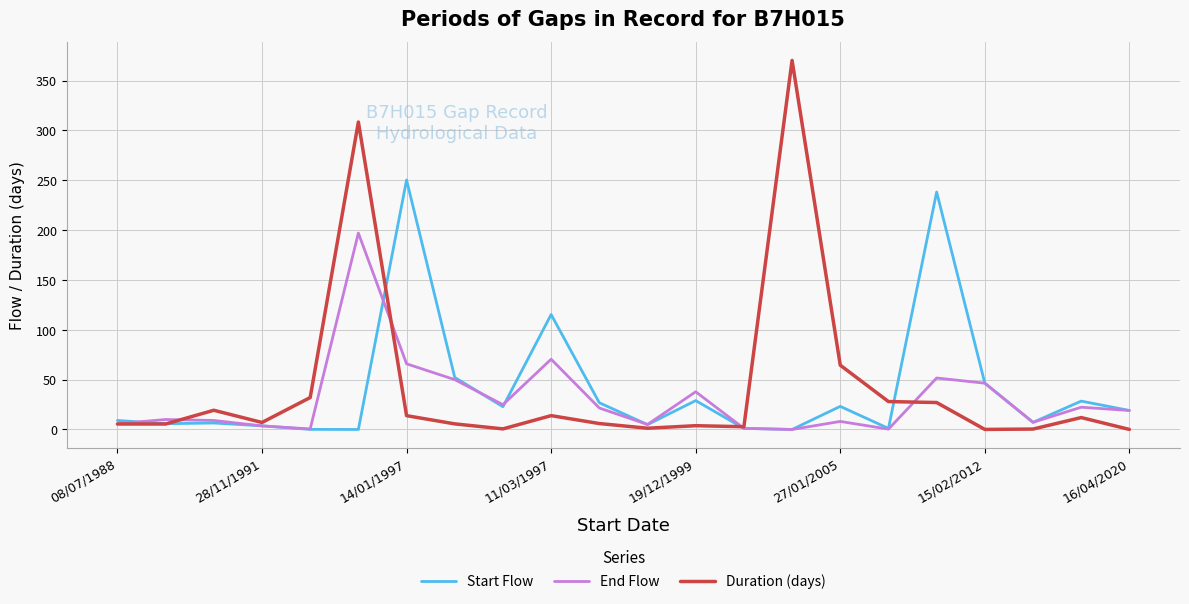

What is the maximum value for Start Flow?

250.2